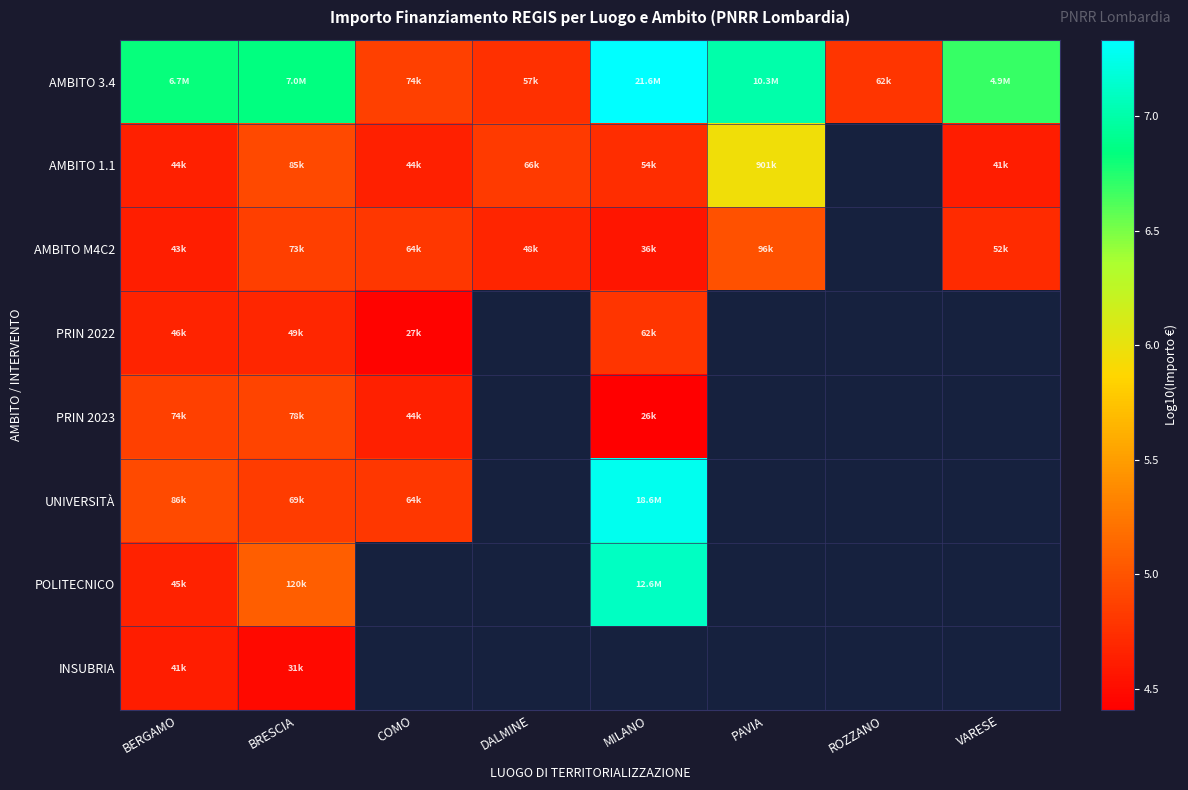

At VARESE, list the series in order from largest to smallest.

AMBITO 3.4, AMBITO M4C2, PRIN 2022, PRIN 2023, UNIVERSITÀ, POLITECNICO, INSUBRIA, AMBITO 1.1